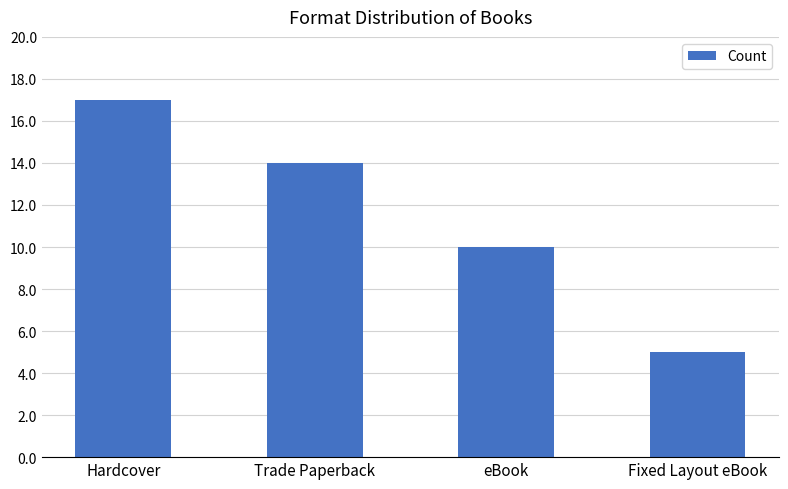

The value at Hardcover is 17. True or false?

True